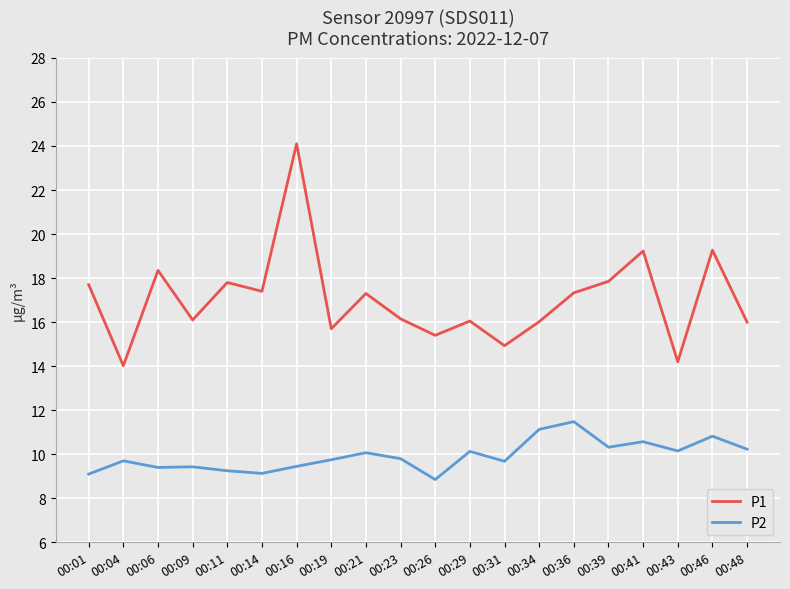

Which label corresponds to the largest value in the chart?

00:16